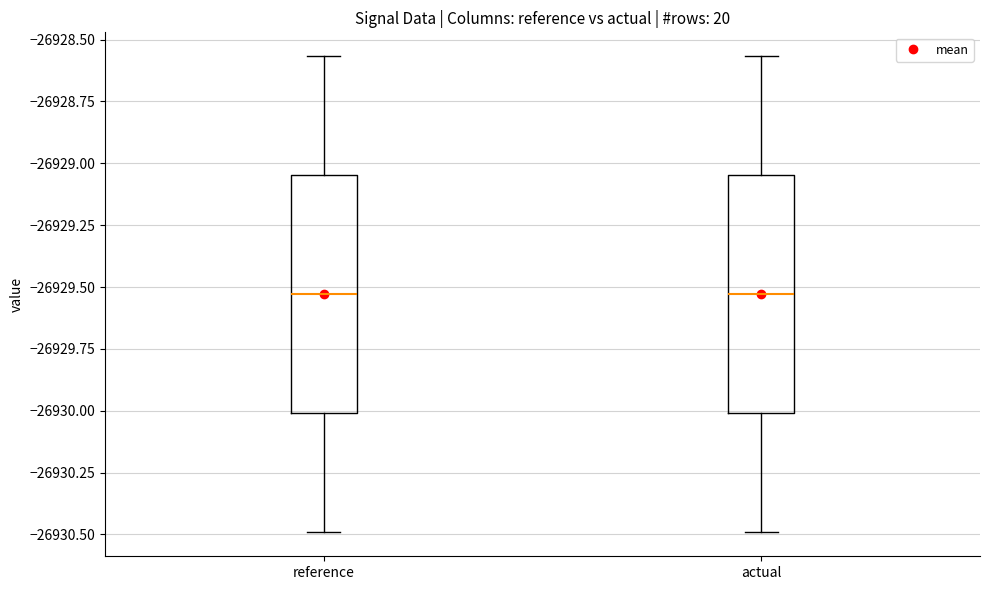

Where does the median line of the box for reference sit on the y-axis? The values are not printed on the chart, so give them approximately, as read against the axis.

-26929.55